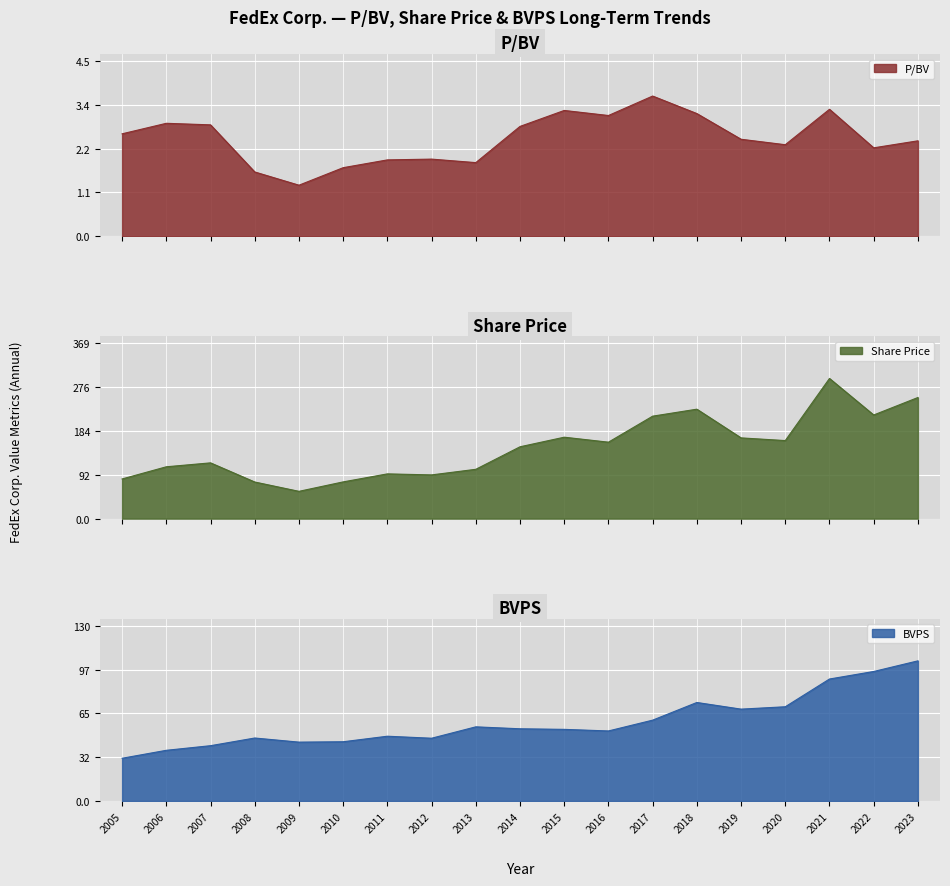

At which category is the sum across all series the highest?

2021